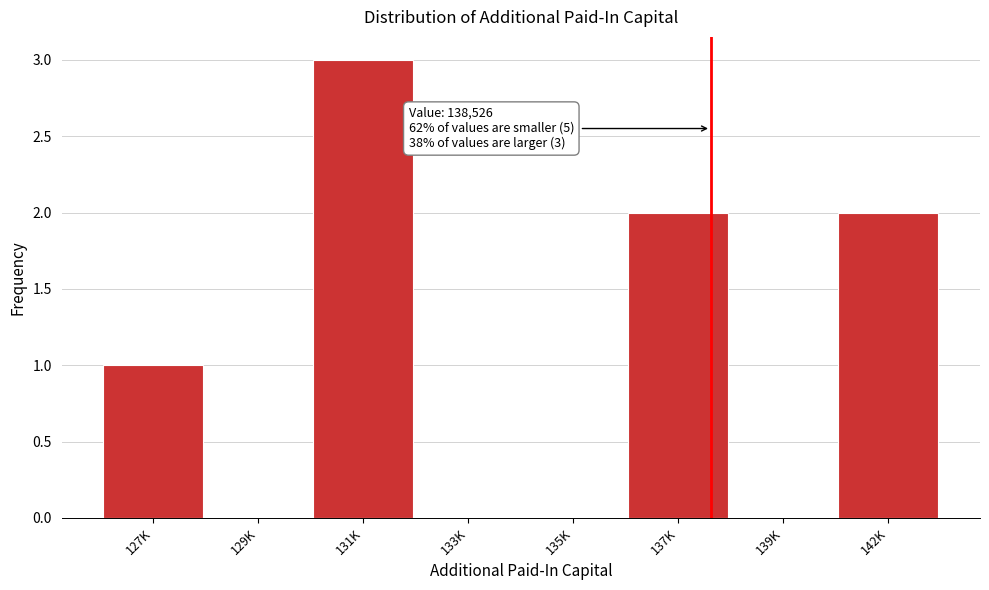

Reading left to right, extract all data points from this chart.

127K=1	129K=0	131K=3	133K=0	135K=0	137K=2	139K=0	142K=2